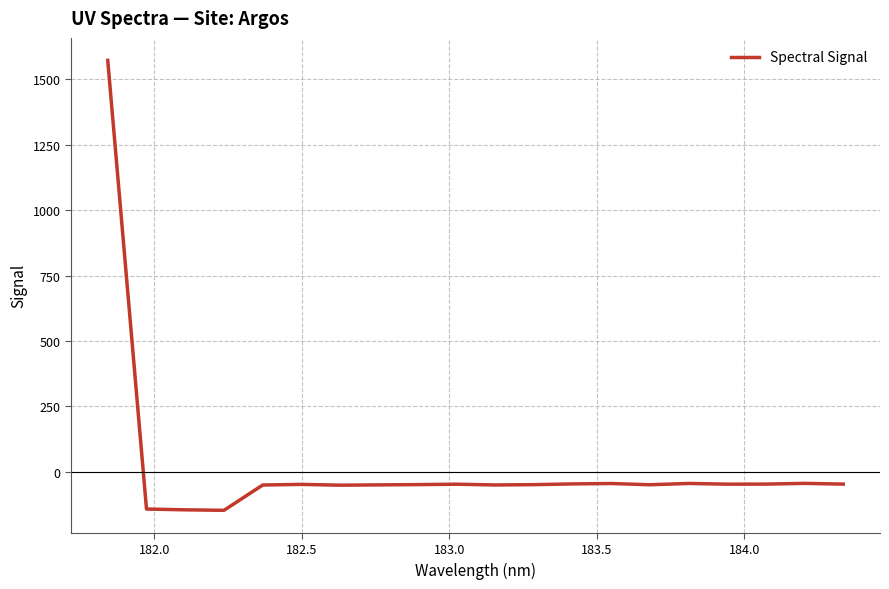

What is the minimum value shown in the chart?

-147.2